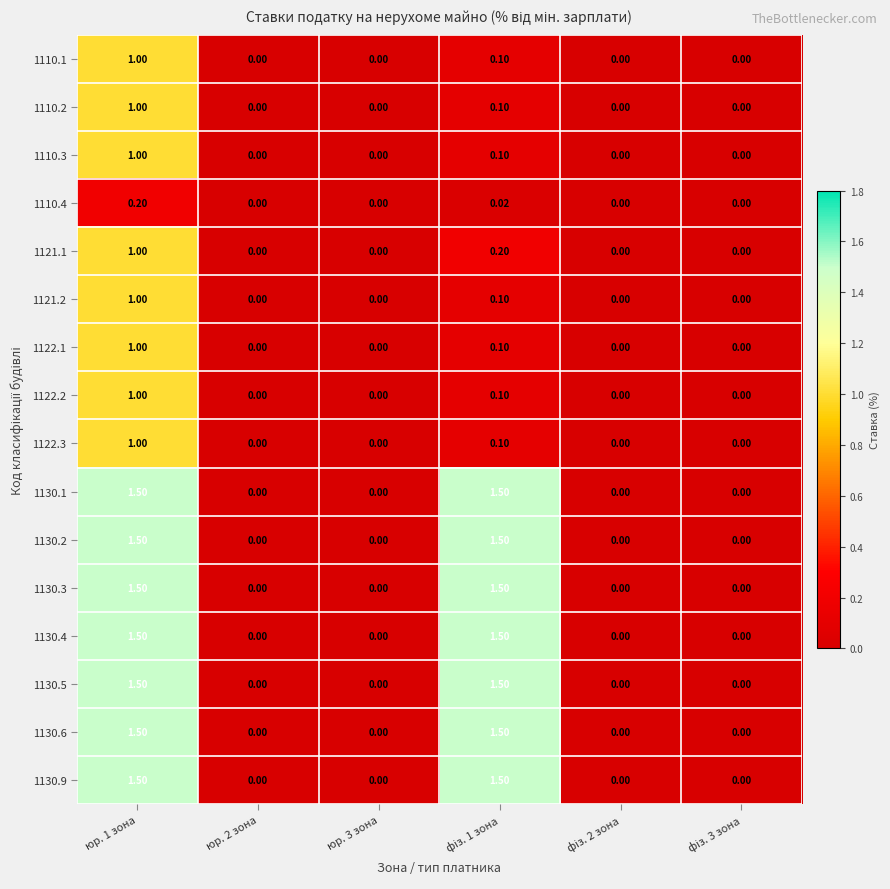

Is the value of 1130.2 at юр. 3 зона greater than the value of 1110.2 at юр. 1 зона?

No